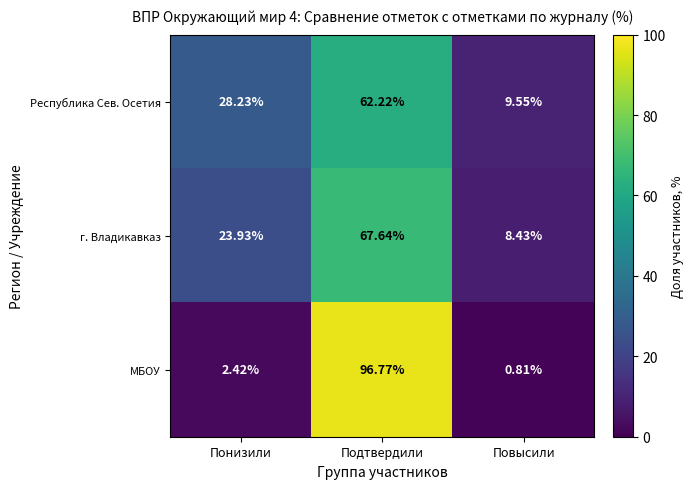

Where is Республика Сев. Осетия nearest to the value 35?

Понизили